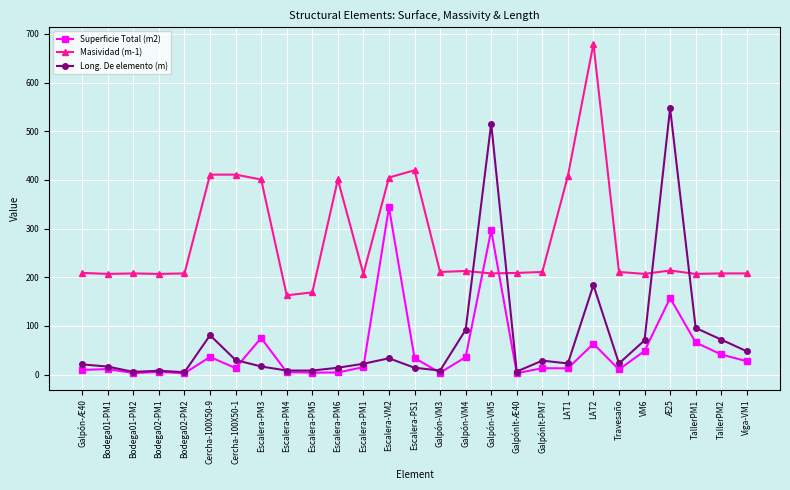

What is the label of the 5th point from the right?

VM6